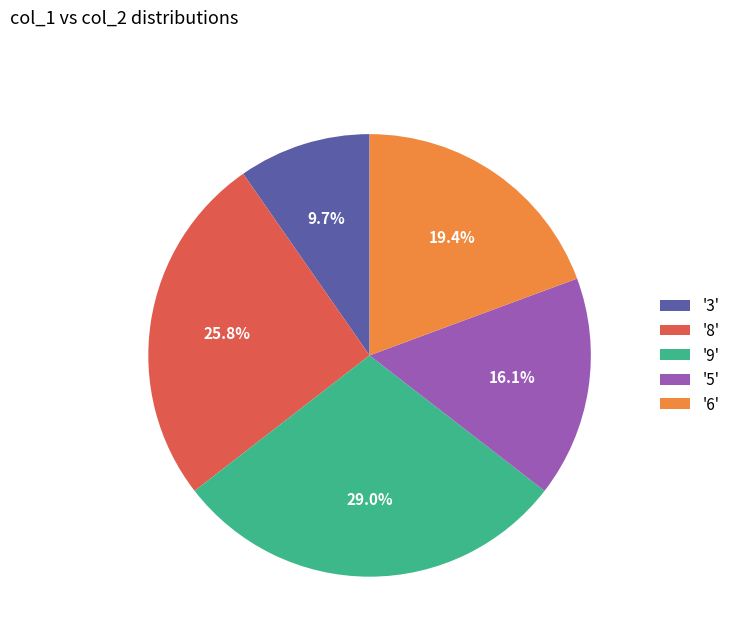

Does '3' account for over 50% of the chart?

No